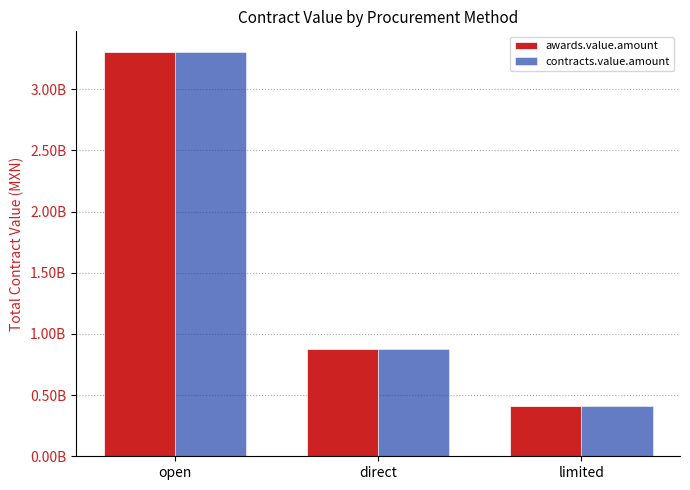

What is the sum of all awards.value.amount values?

4594427673